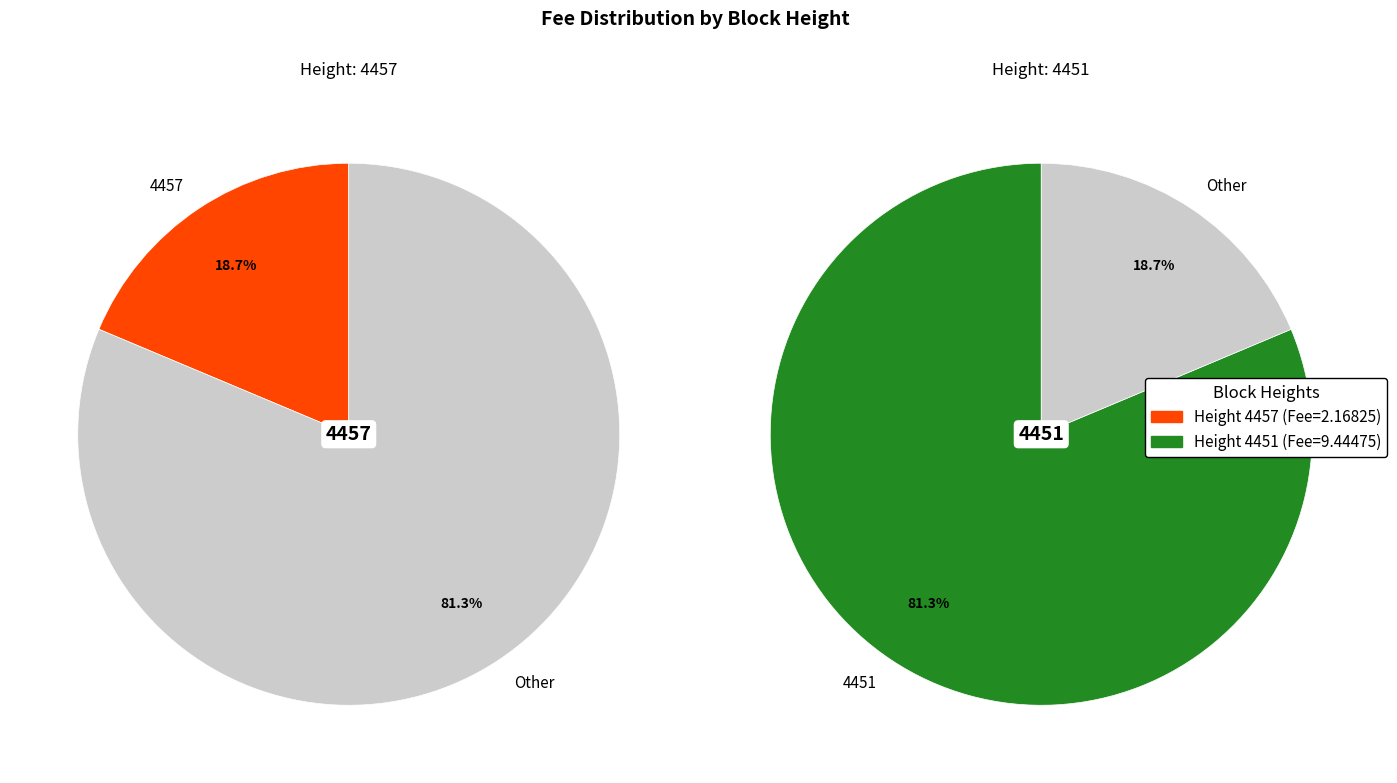

Is there any slice that represents more than half of the pie?

Yes